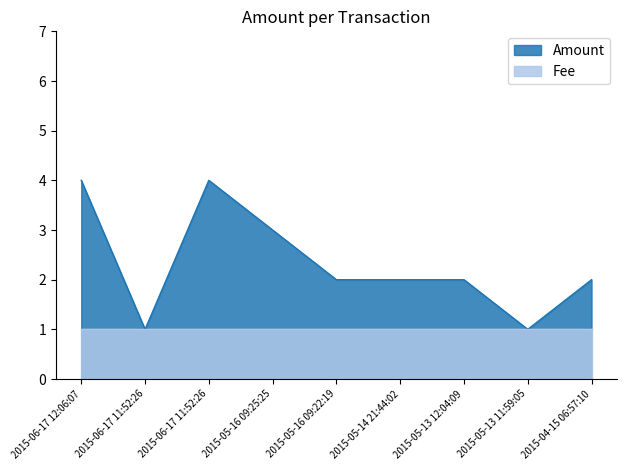

What is the difference between the values at 2015-04-15 06:57:10 and 2015-06-17 11:52:26?

1